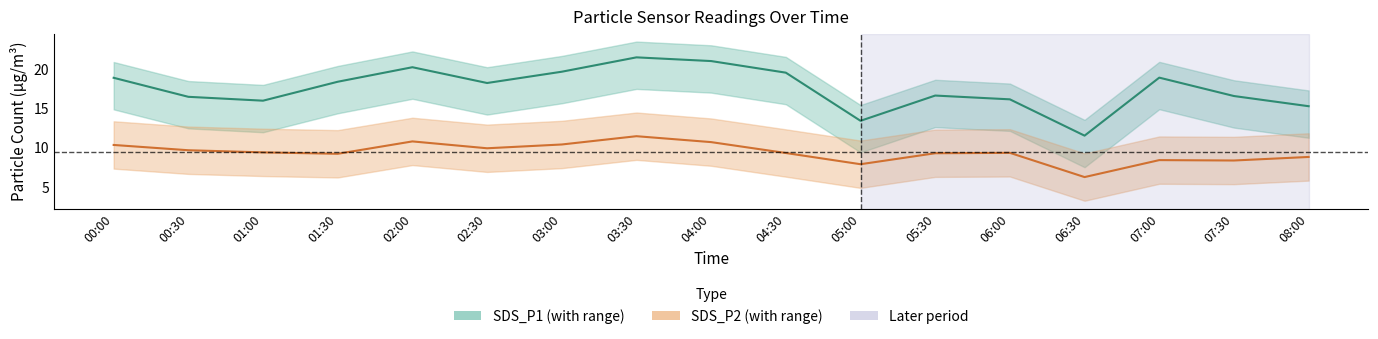

Count the number of data series in this chart.

2